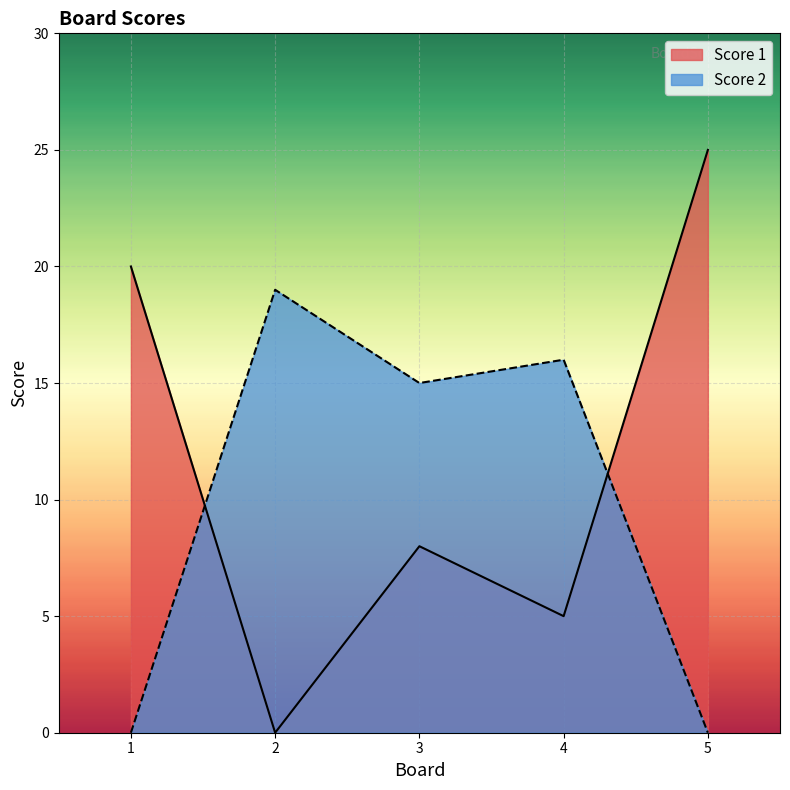

What is the highest value of the Score 2 series?

19